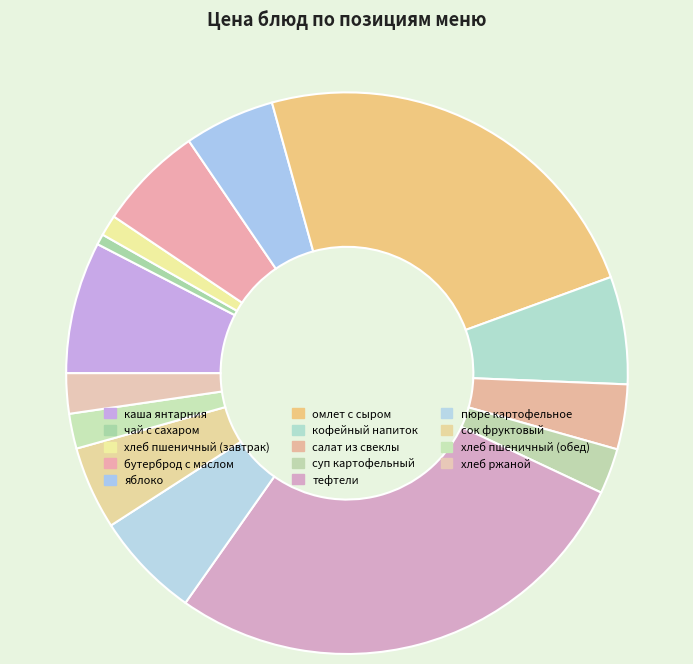

The суп картофельный slice represents 13% of the pie. True or false?

False